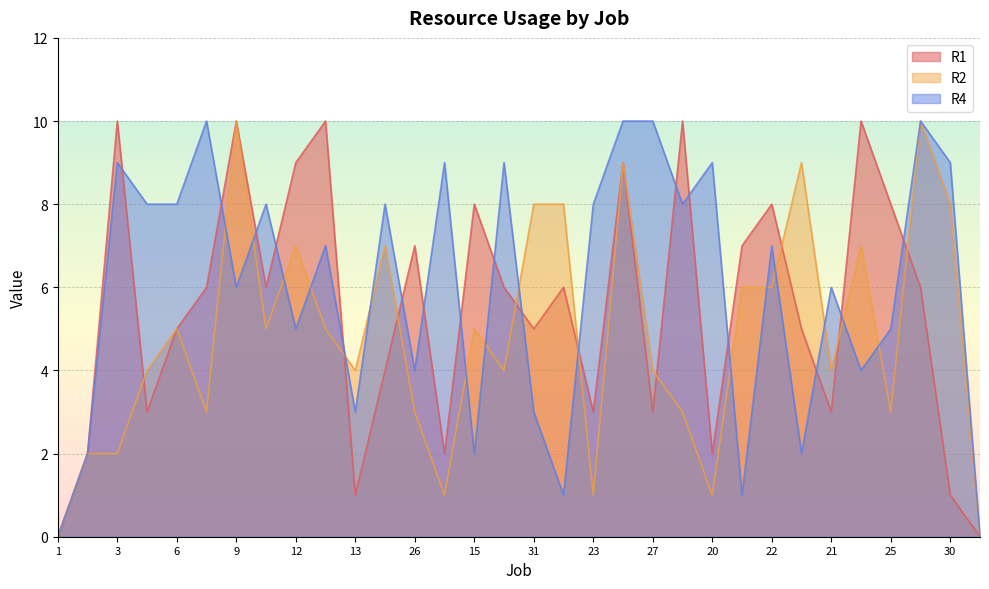

How many interior local peaks does the R1 series have?

10